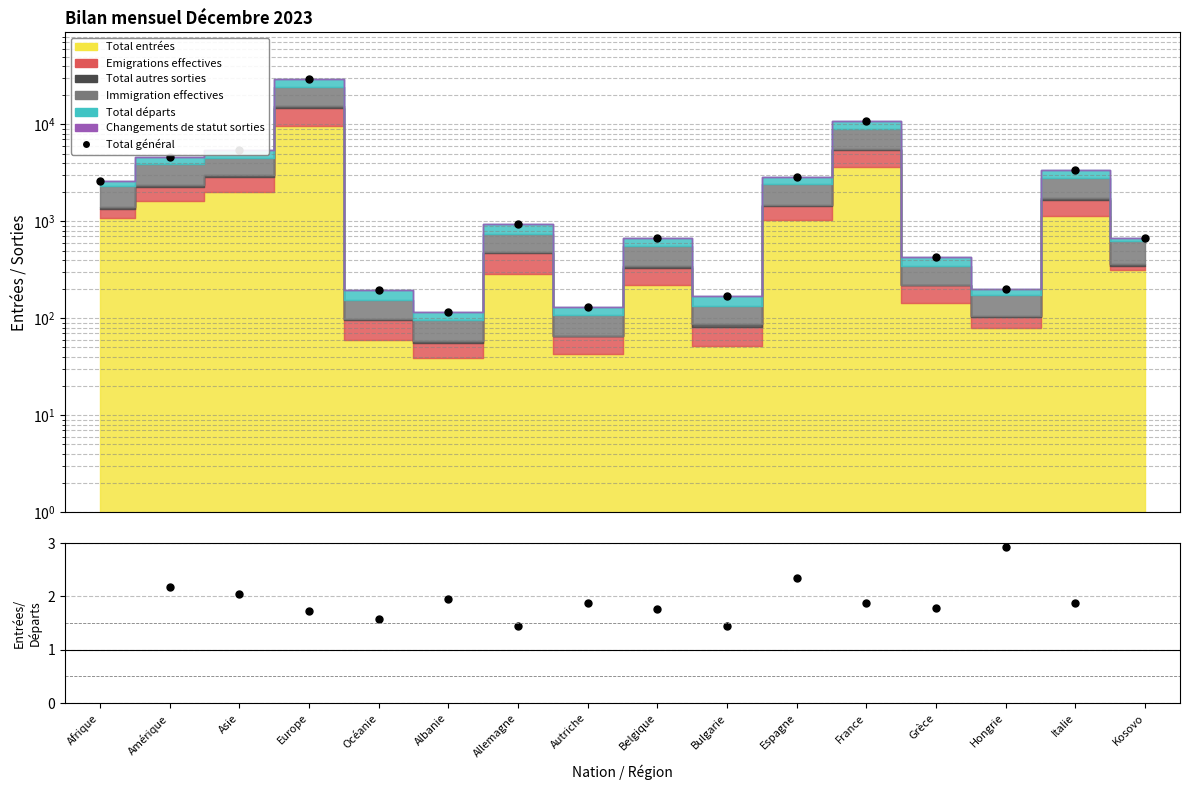

What is the approximate value of Entrées/Départs at Belgique?

1.8